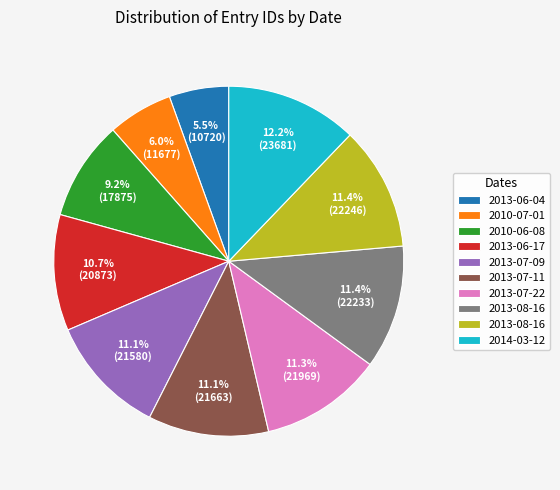

Is there a majority slice in this chart?

No